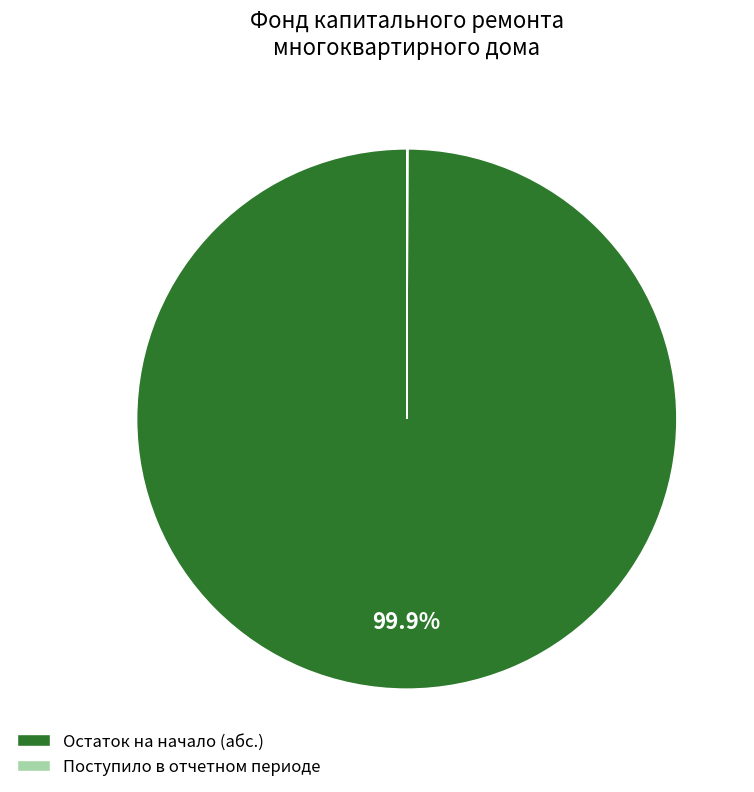

What percentage is NOT represented by Остаток на начало (абс.)?

0.1%